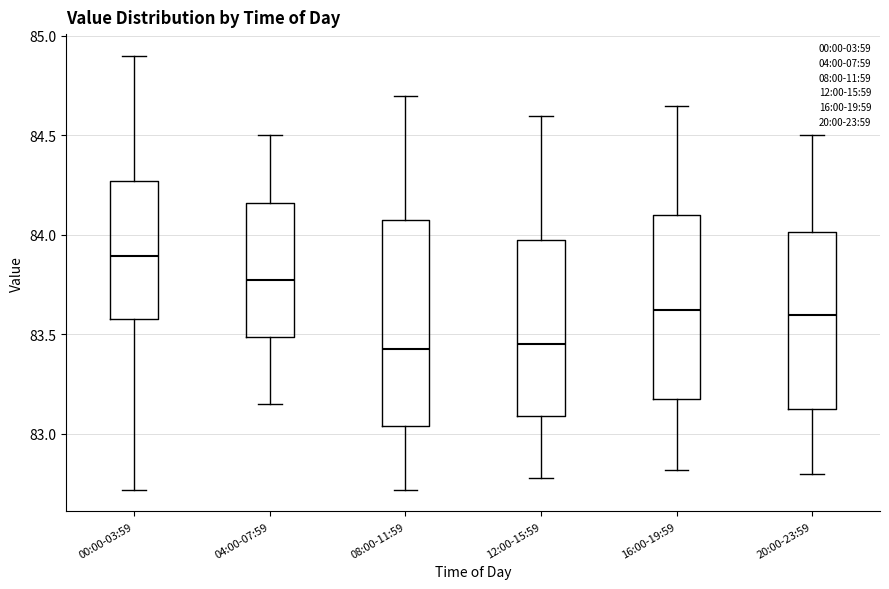

Which box's median line is the highest?

00:00-03:59